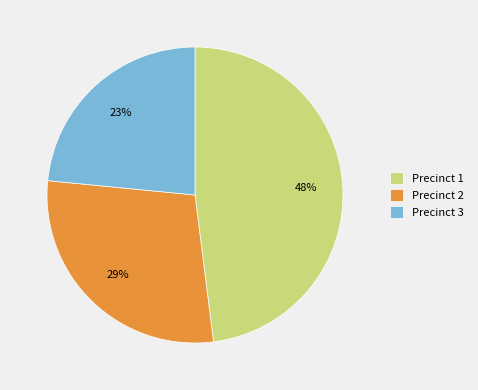

Which category has the biggest portion of the pie?

Precinct 1